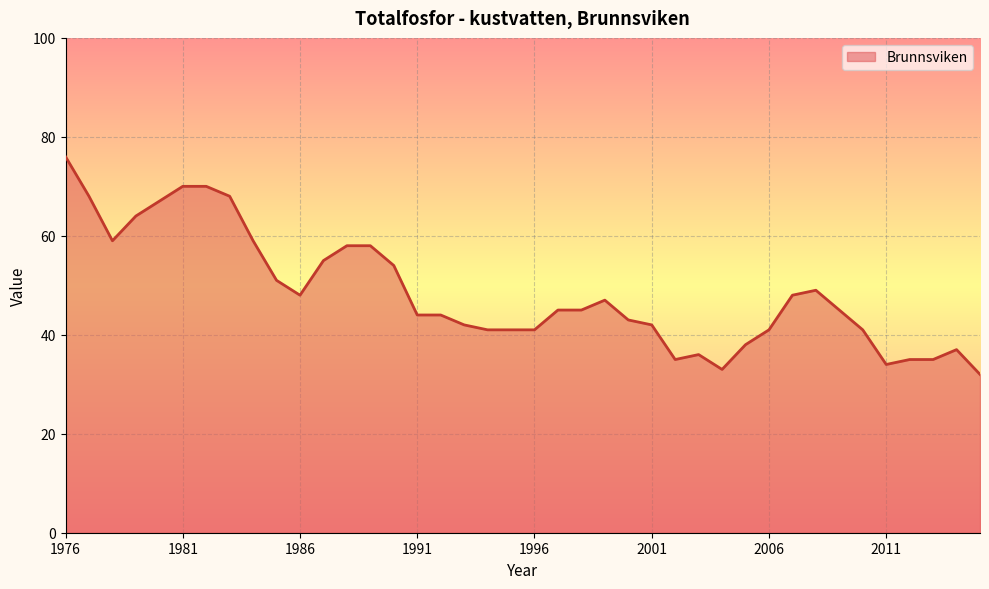

What is the maximum value shown in the chart?

76